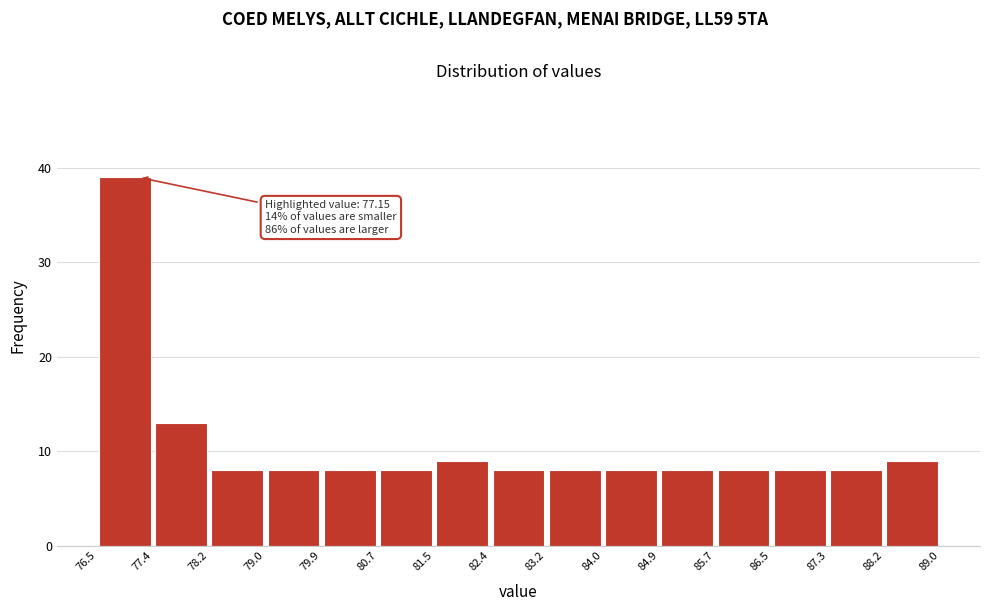

Over which range of the x-axis is the bar tallest?

76.5 to 77.4